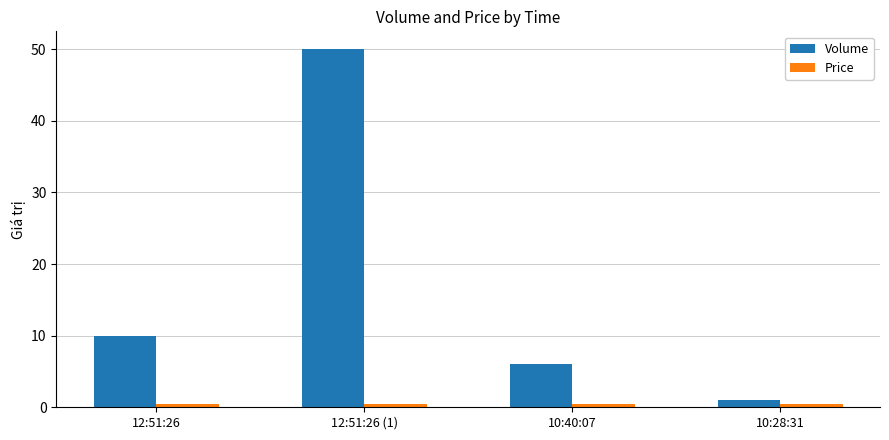

What is the difference between the maximum and minimum values in the Volume series?

49.0